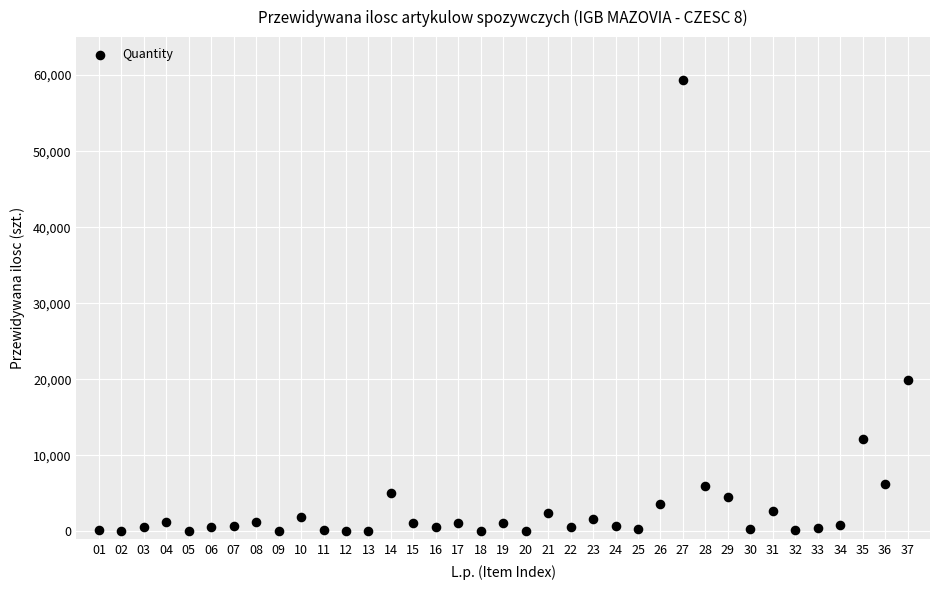

What is the range of X values (max minus min)?

36